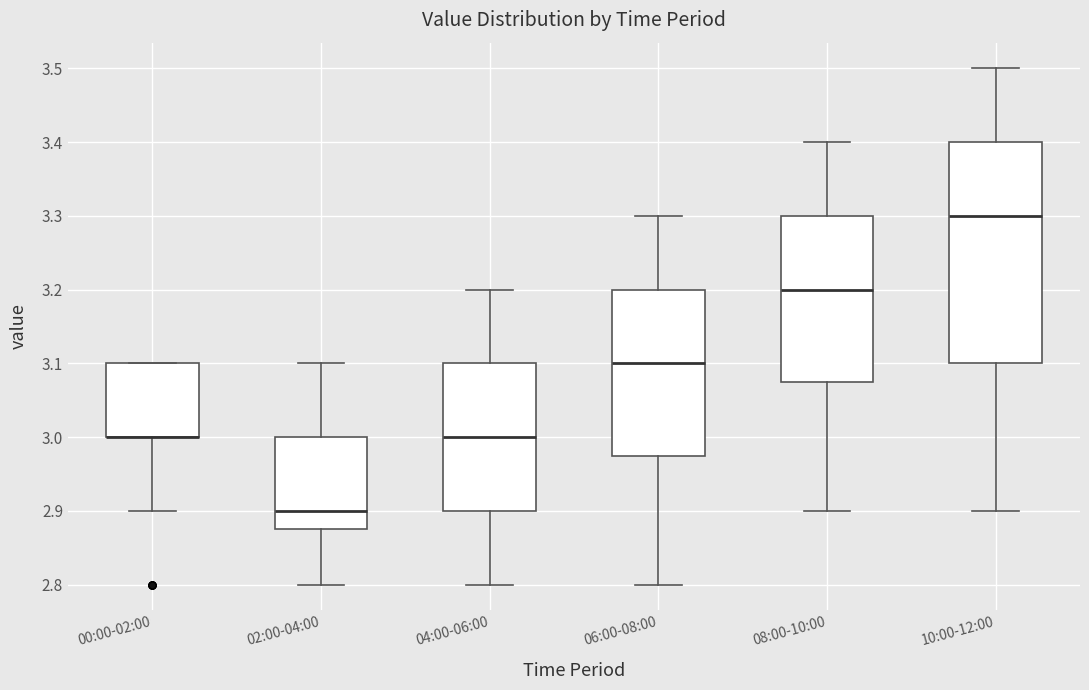

Reading left to right, read every box against the y-axis: the position of its median line, the range the box covers, and the ends of its whiskers. The values are not printed on the chart, so give them approximately, as read against the axis.

00:00-02:00: median 3.00 (drawn on the box's lower edge), box 3.00 to 3.10, whiskers 2.90 to 3.10
02:00-04:00: median 2.90, box 2.88 to 3.00, whiskers 2.80 to 3.10
04:00-06:00: median 3.00, box 2.90 to 3.10, whiskers 2.80 to 3.20
06:00-08:00: median 3.10, box 2.98 to 3.20, whiskers 2.80 to 3.30
08:00-10:00: median 3.20, box 3.08 to 3.30, whiskers 2.90 to 3.40
10:00-12:00: median 3.30, box 3.10 to 3.40, whiskers 2.90 to 3.50